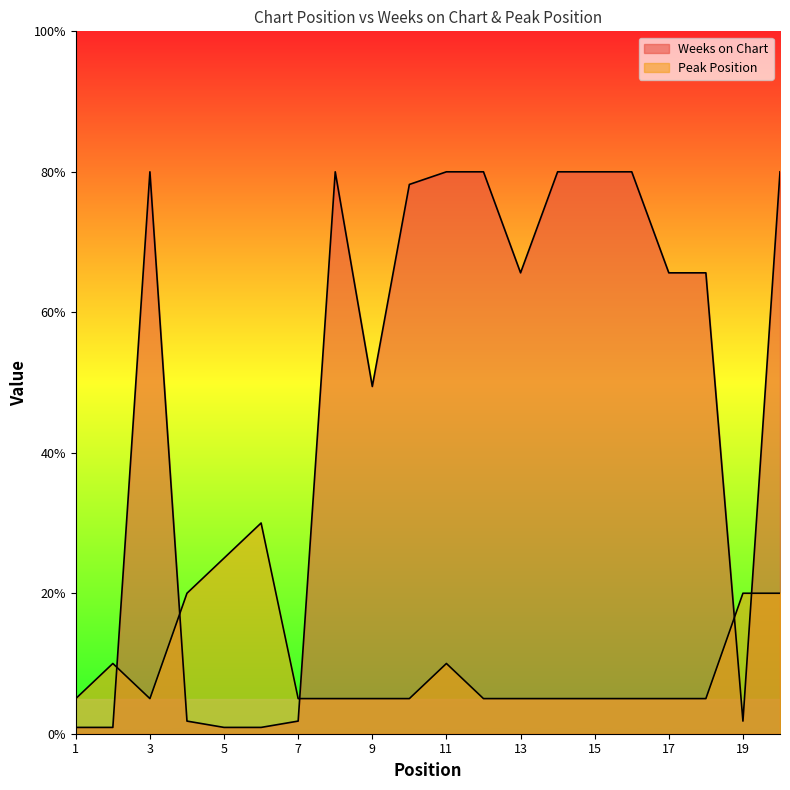

Reading left to right, list all the values displayed in this chart.

Weeks on Chart: 0.9	0.9	80.0	1.8	0.9	0.9	1.8	80.0	49.4	78.2	80.0	80.0	65.6	80.0	80.0	80.0	65.6	65.6	1.8	80.0
Peak Position: 5.0	10.0	5.0	20.0	25.0	30.0	5.0	5.0	5.0	5.0	10.0	5.0	5.0	5.0	5.0	5.0	5.0	5.0	20.0	20.0